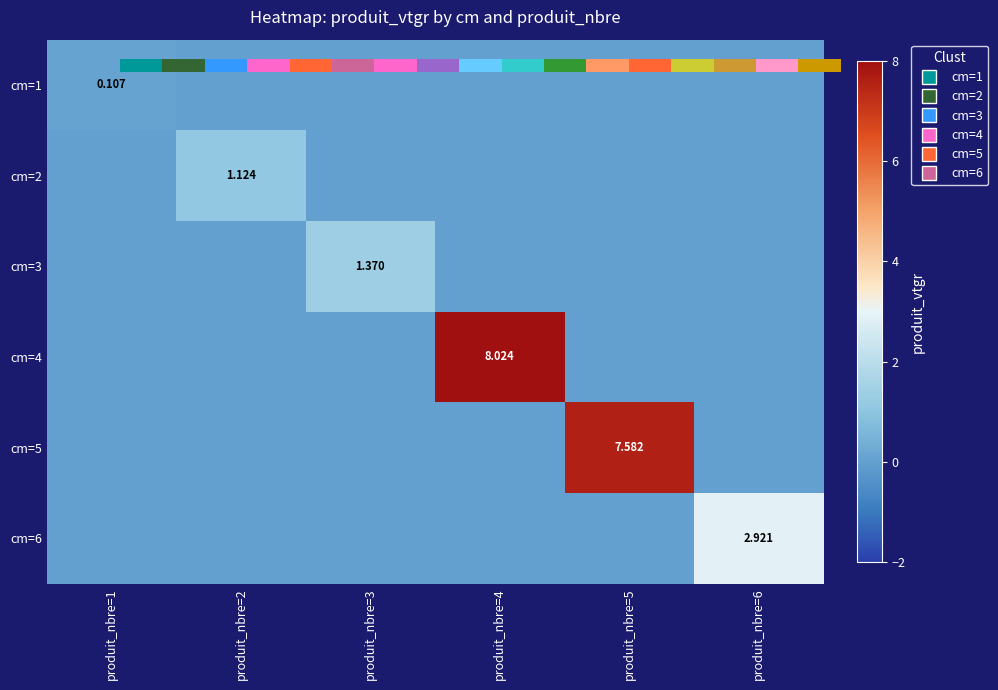

At which label is cm=6 closest to 1?

produit_nbre=1